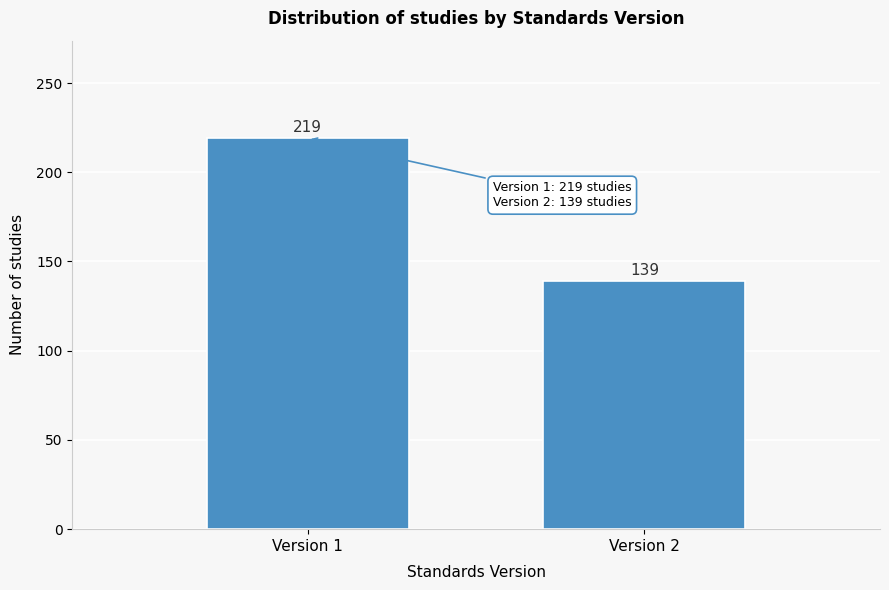

Reading right to left, extract all data points from this chart.

139	219